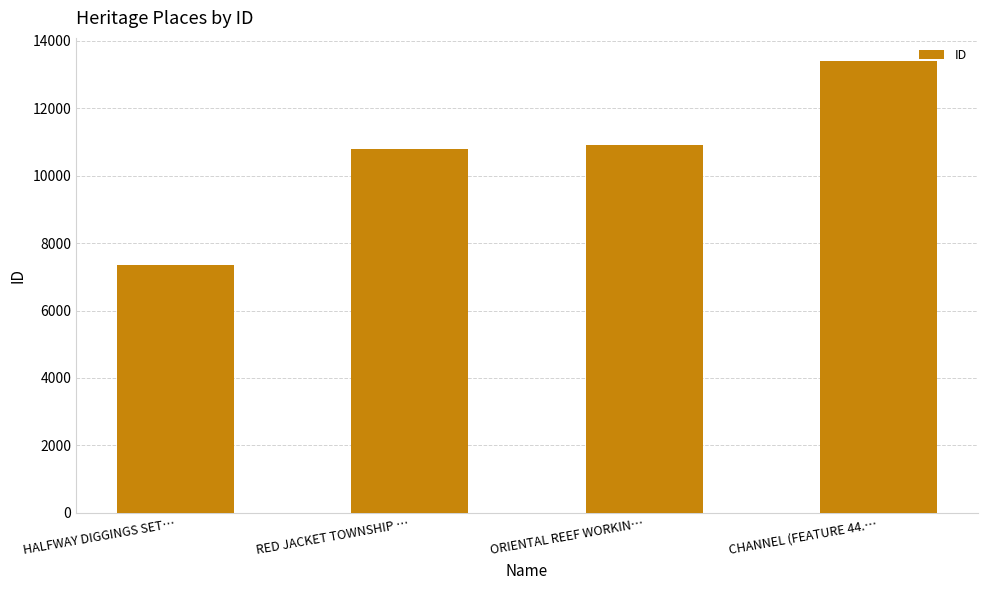

Read the value at RED JACKET TOWNSHIP …, to the nearest 50.

10800